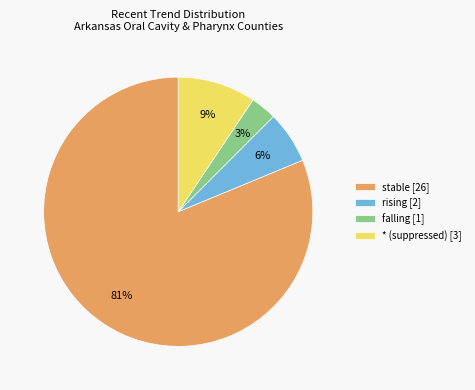

Do falling [1] and stable [26] together represent more than half of the pie?

Yes